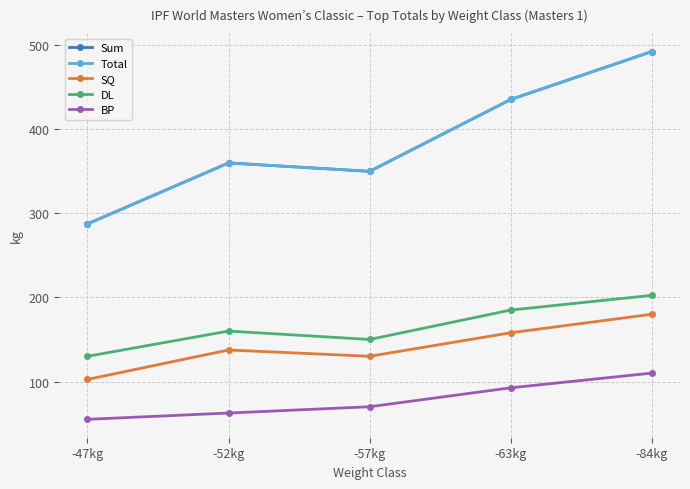

How many lines are shown in the chart?

5